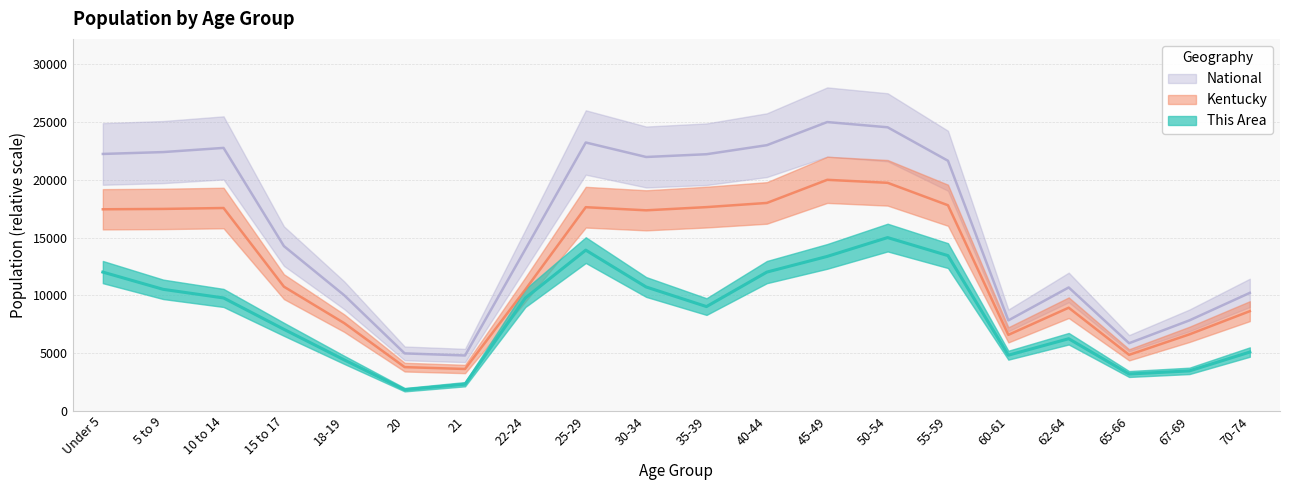

Reading right to left, transcribe all the data shown in this chart.

This Area: 5090.5	3461.5	3190.0	6244.3	4819.0	13438.9	15000.0	13371.0	12013.6	9027.1	10724.0	13914.0	9773.8	2307.7	1832.6	4411.8	7058.8	9773.8	10520.4	12013.6
Kentucky: 8629.9	6622.6	4850.9	8929.4	6579.4	17799.1	19741.3	20000.0	17998.3	17637.5	17359.9	17630.3	10508.1	3624.8	3786.2	7590.7	10750.3	17559.8	17481.5	17449.3
National: 10214.4	7833.3	5856.7	10683.4	7831.5	21649.1	24548.1	25000.0	22999.0	22215.9	21976.4	23231.1	13995.3	4793.7	4975.1	10002.9	14261.4	22763.6	22401.9	22239.8